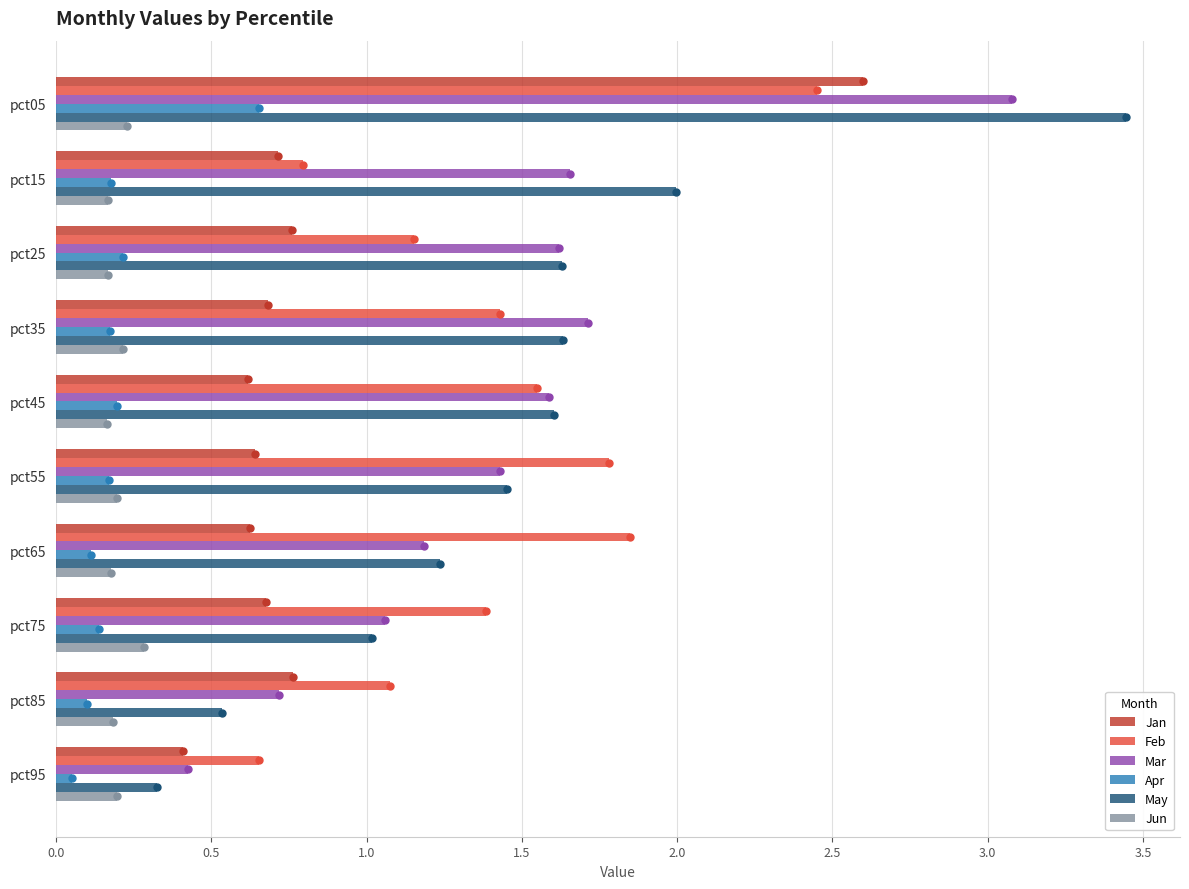

At how many categories does at least one series exceed 1?

9